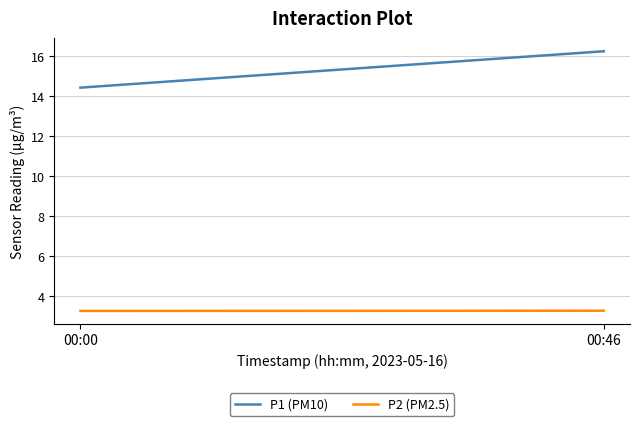

True or false: P2 (PM2.5) and P1 (PM10) cross at least once.

False